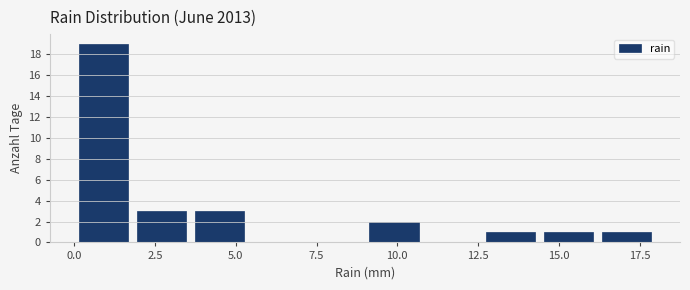

Read against the x-axis, roughly where is the centre of the tallest bar?

1.0